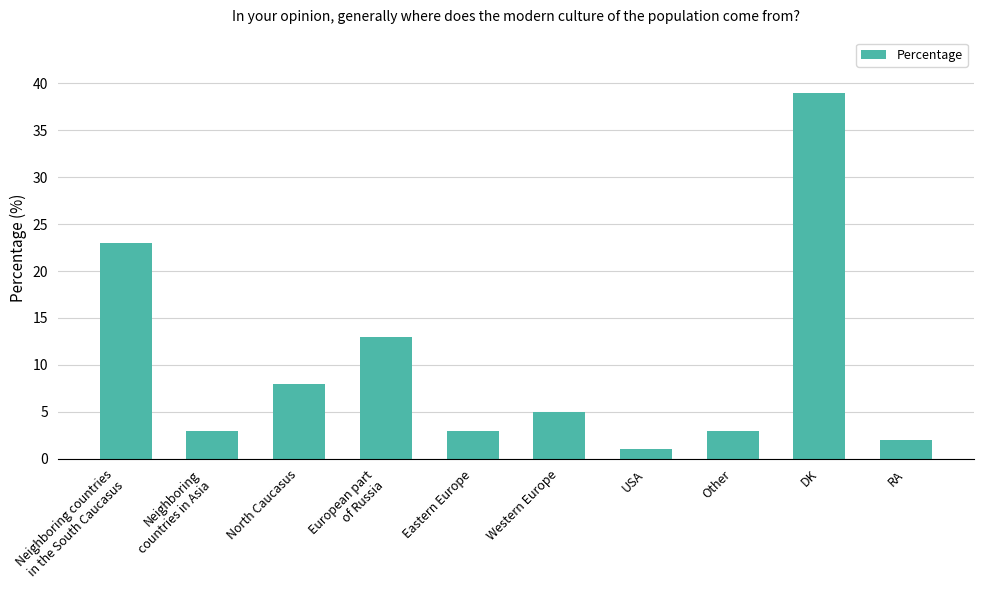

Between European part
of Russia and Neighboring countries
in the South Caucasus, which is larger?

Neighboring countries
in the South Caucasus